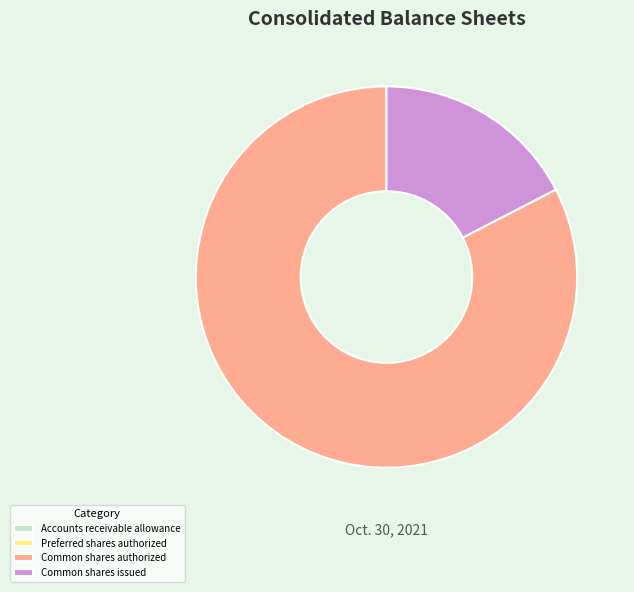

Do Common shares issued and Common shares authorized together represent more than half of the pie?

Yes